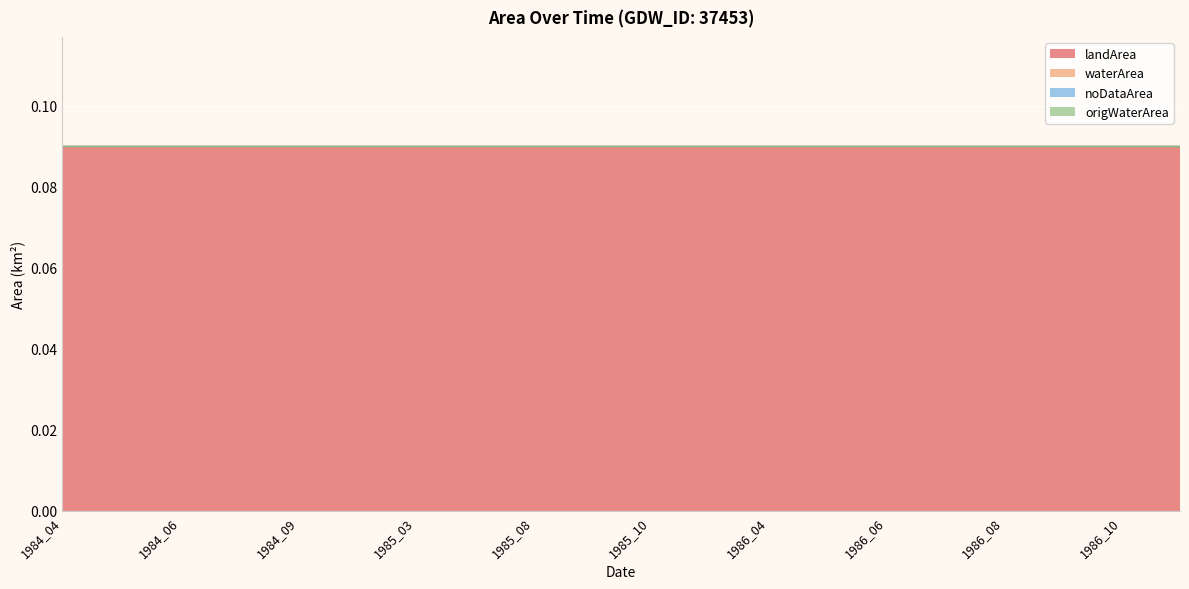

How many series are shown in this chart?

4